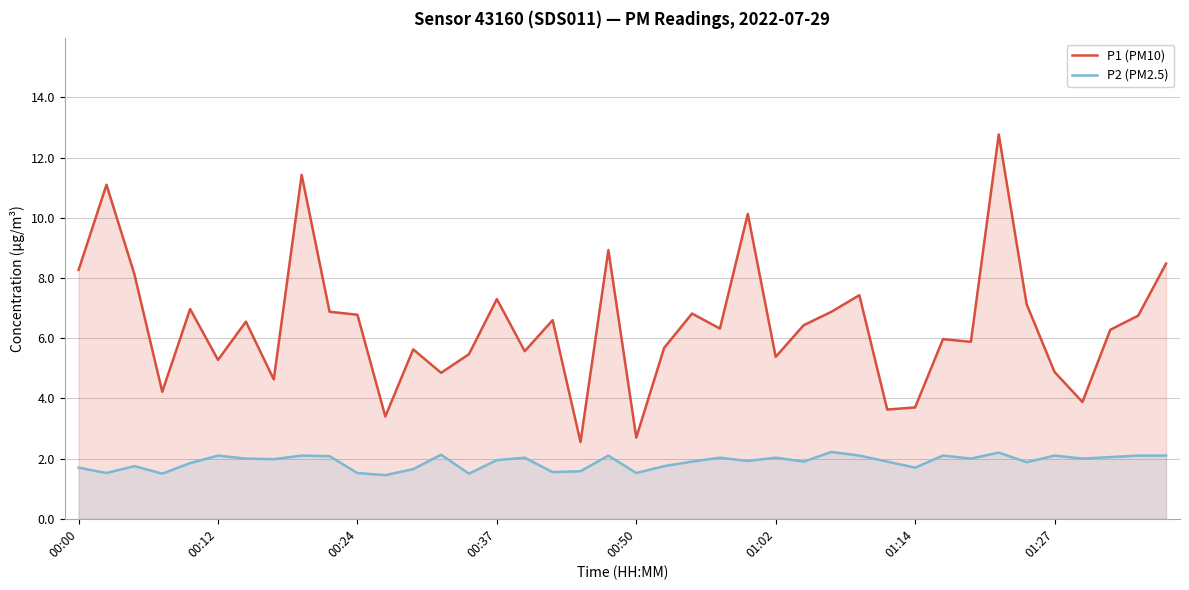

True or false: P1 (PM10) and P2 (PM2.5) intersect in this chart.

False